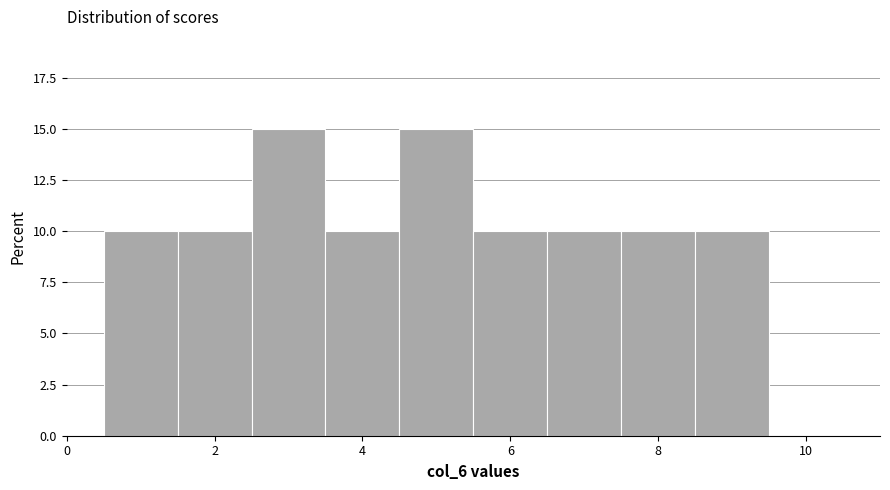

Reading left to right, transcribe this chart: for each bar, give the range it covers on the x-axis and its height. Neither the bar edges nor the heights are printed on the chart, so give them approximately, as read against the axes.

0.5 to 1.5: 10
1.5 to 2.5: 10
2.5 to 3.5: 15
3.5 to 4.5: 10
4.5 to 5.5: 15
5.5 to 6.5: 10
6.5 to 7.5: 10
7.5 to 8.5: 10
8.5 to 9.5: 10